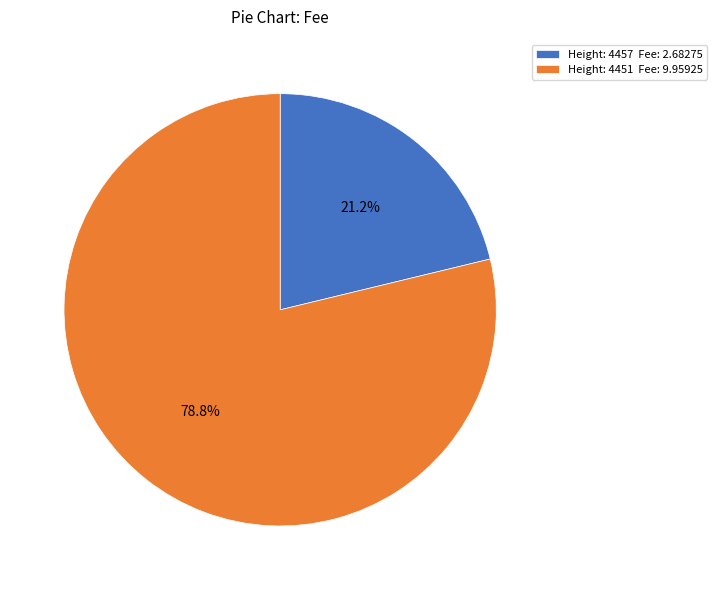

Between Height: 4451 Fee: 9.95925 and Height: 4457 Fee: 2.68275, which is larger?

Height: 4451 Fee: 9.95925